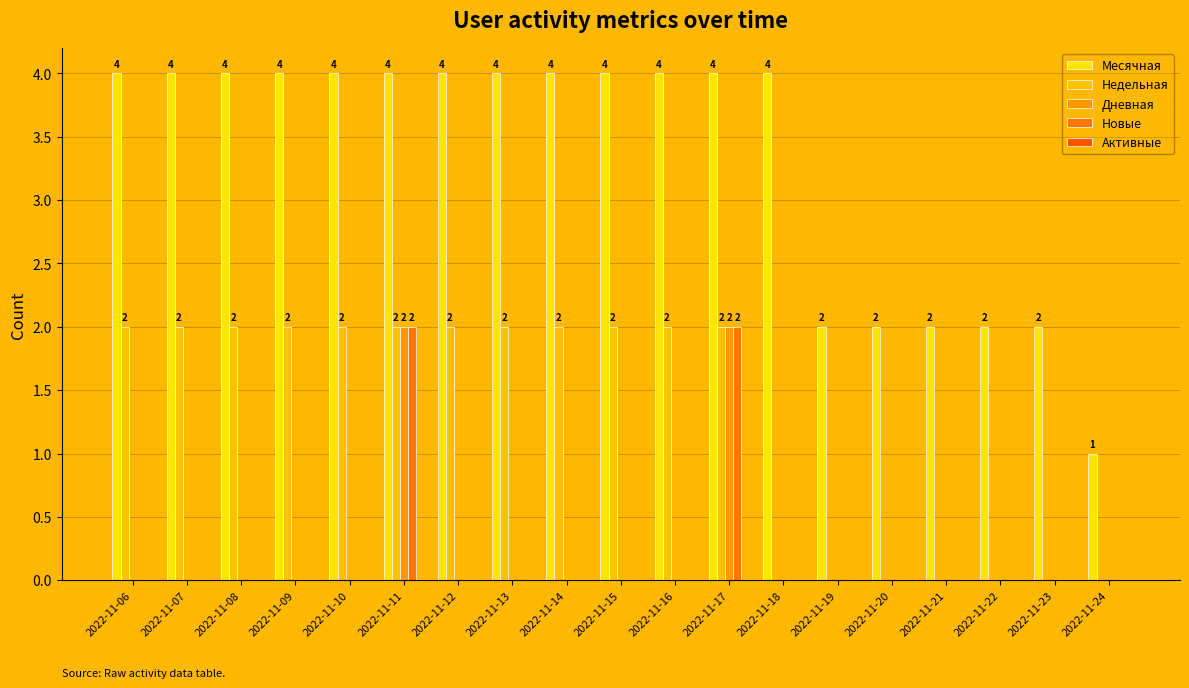

How many series are shown in this chart?

4